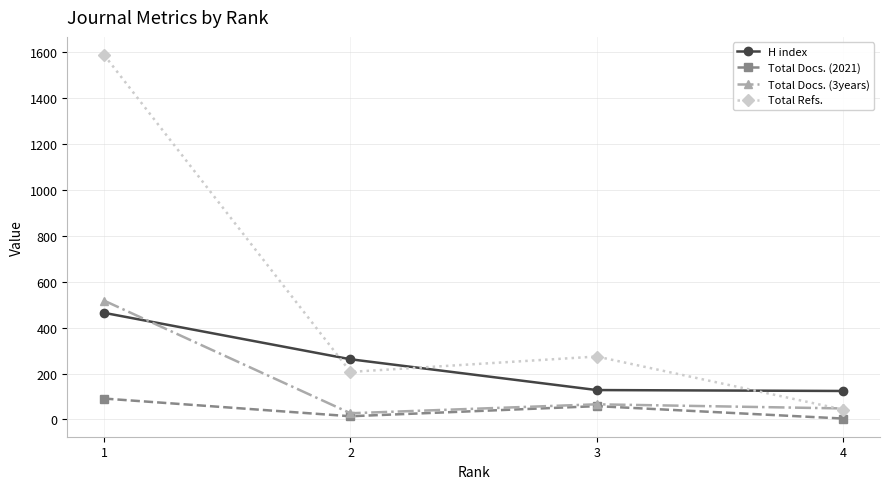

The value of Total Docs. (2021) at 1 is 91. True or false?

True